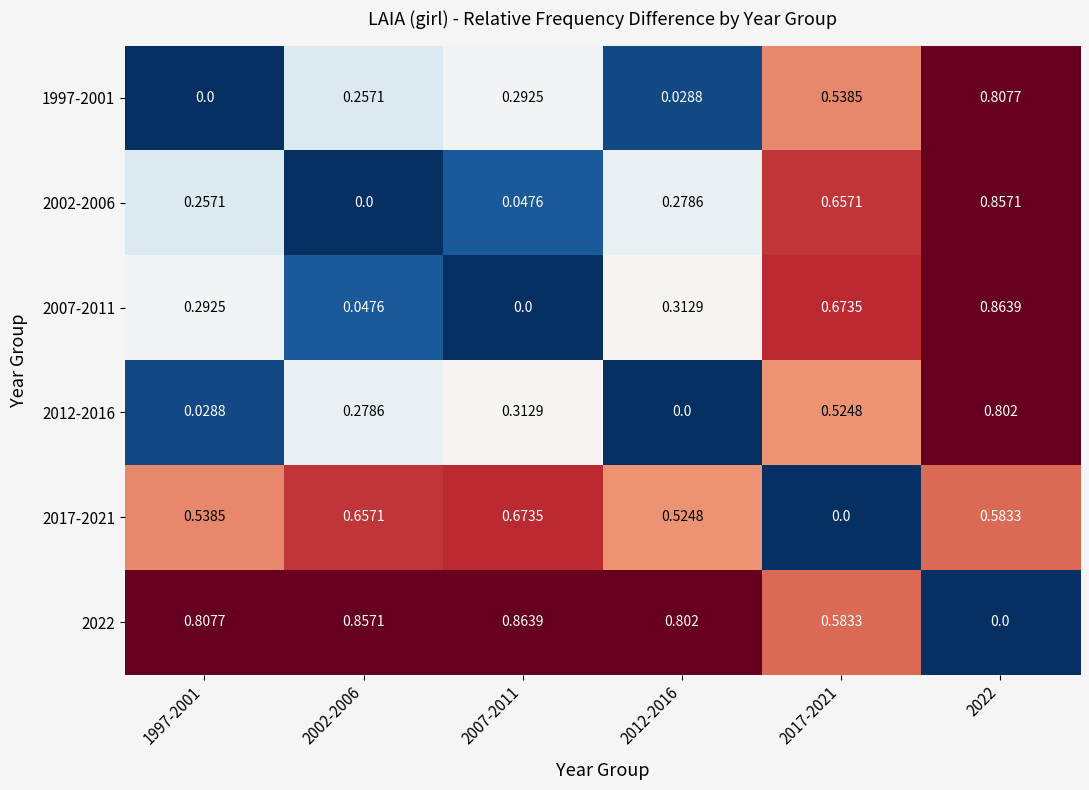

Is the value of 1997-2001 at 2002-2006 greater than the value of 2022 at 2007-2011?

No